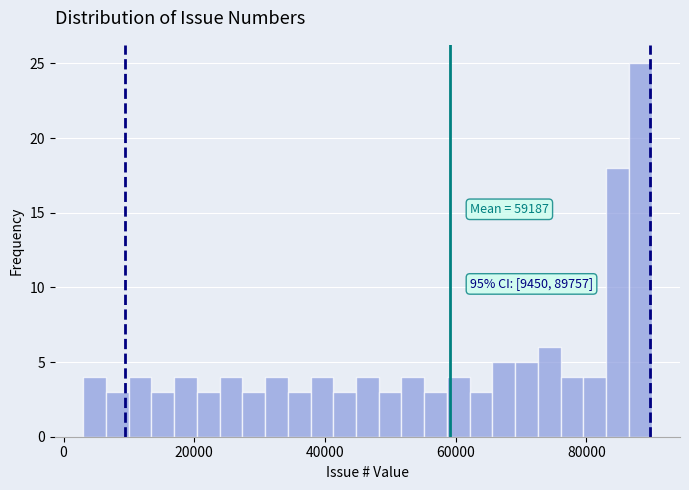

Read against the x-axis, roughly where is the centre of the tallest bar?

88000